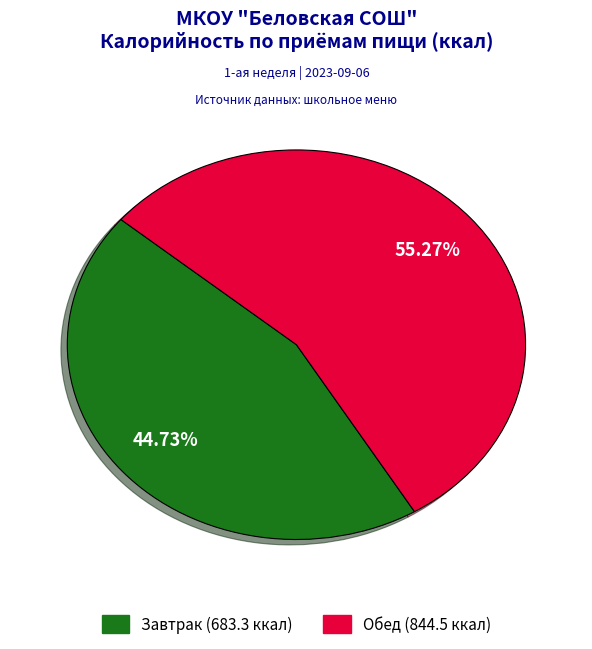

What percentage is the Завтрак slice, to the nearest percent?

45%